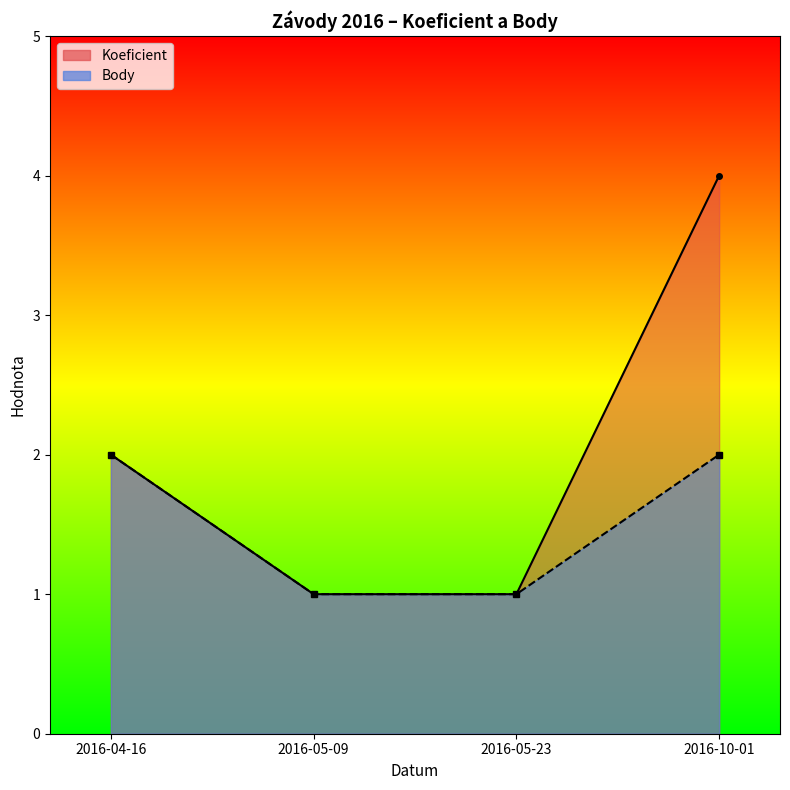

How many lines are shown in the chart?

2